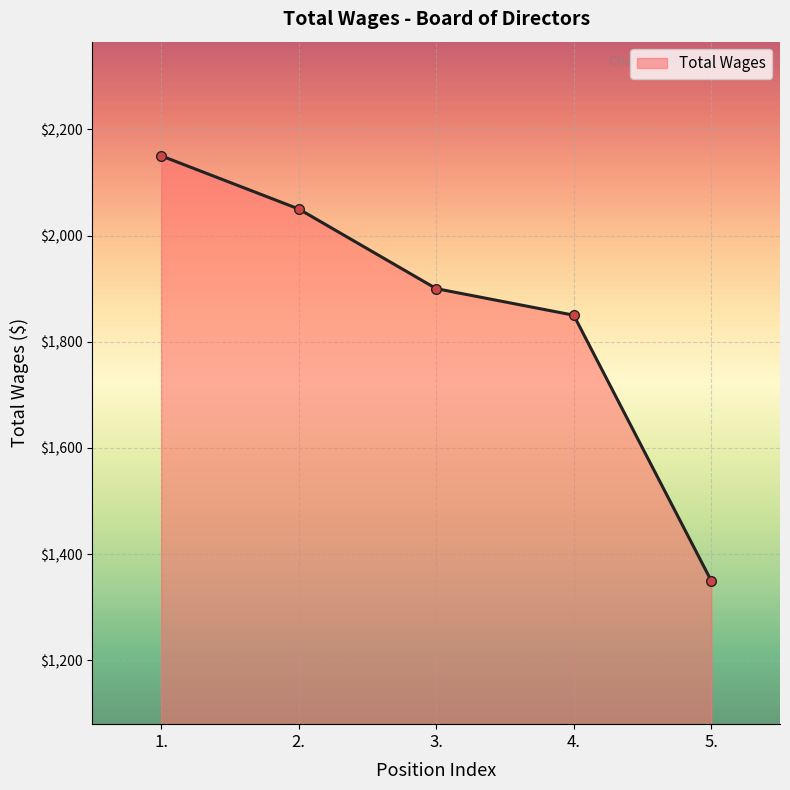

What is the label of the 2nd point from the left?

2.